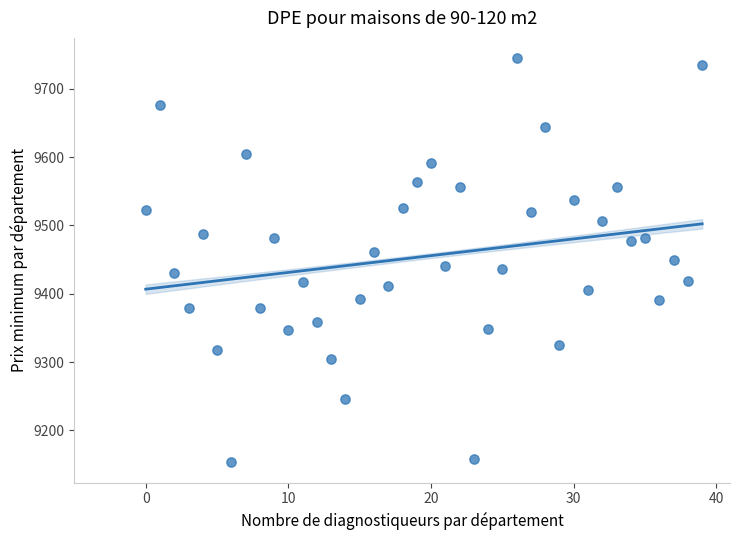

What is the range of Y values (max minus min)?

592